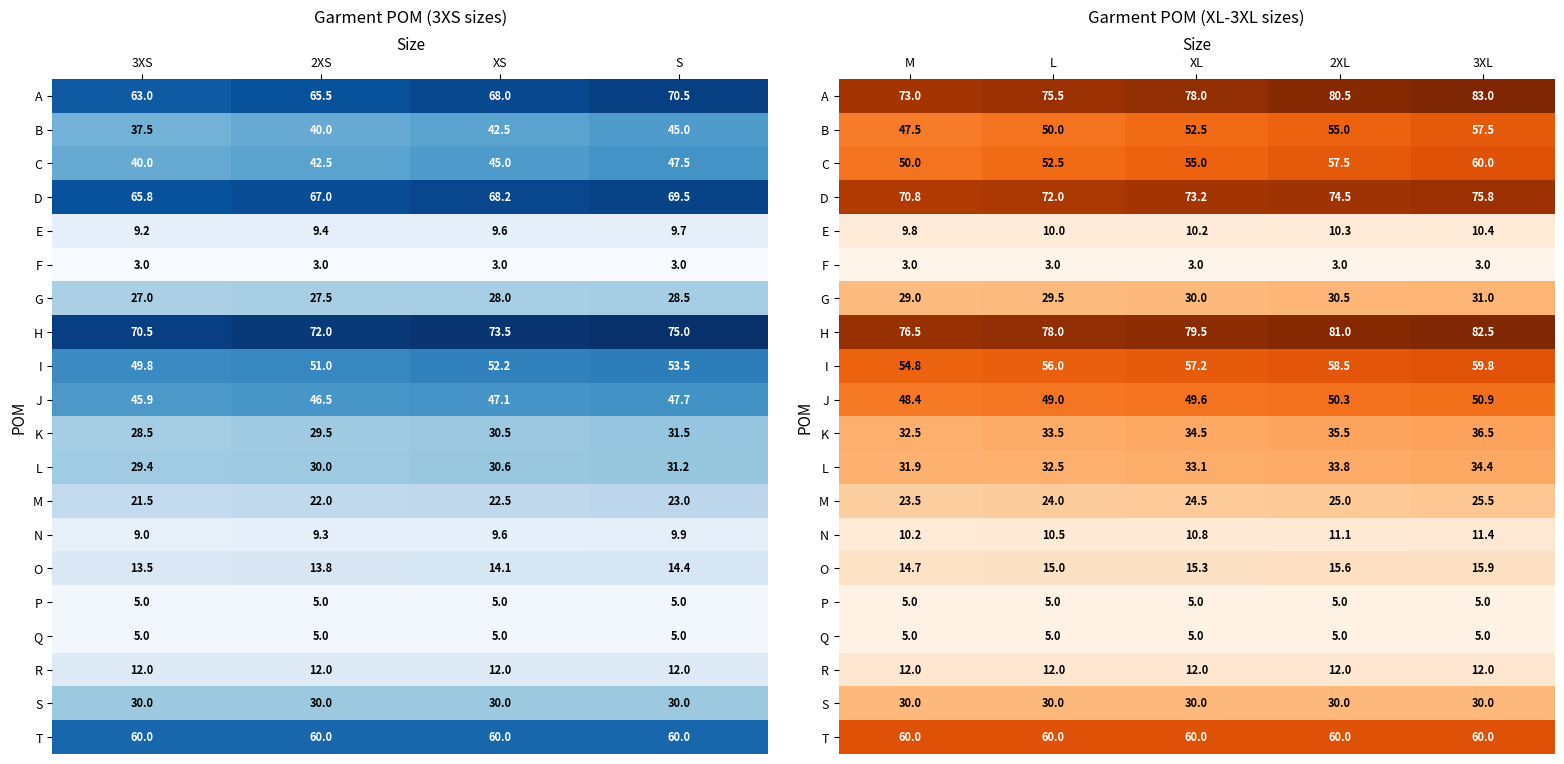

List the series in order of their peak value, highest first.

A, H, D, C, T, I, B, J, K, L, G, S, M, O, R, N, E, P, Q, F